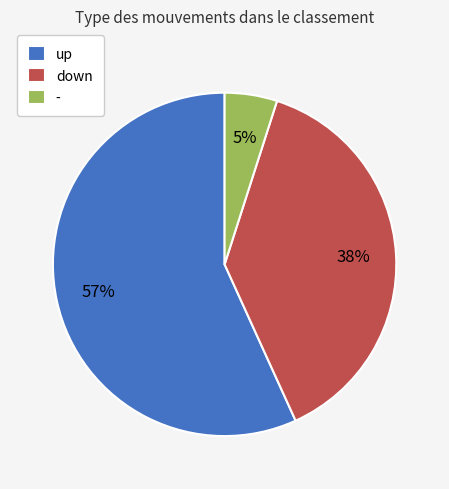

Rank the categories by value from lowest to highest.

-, down, up